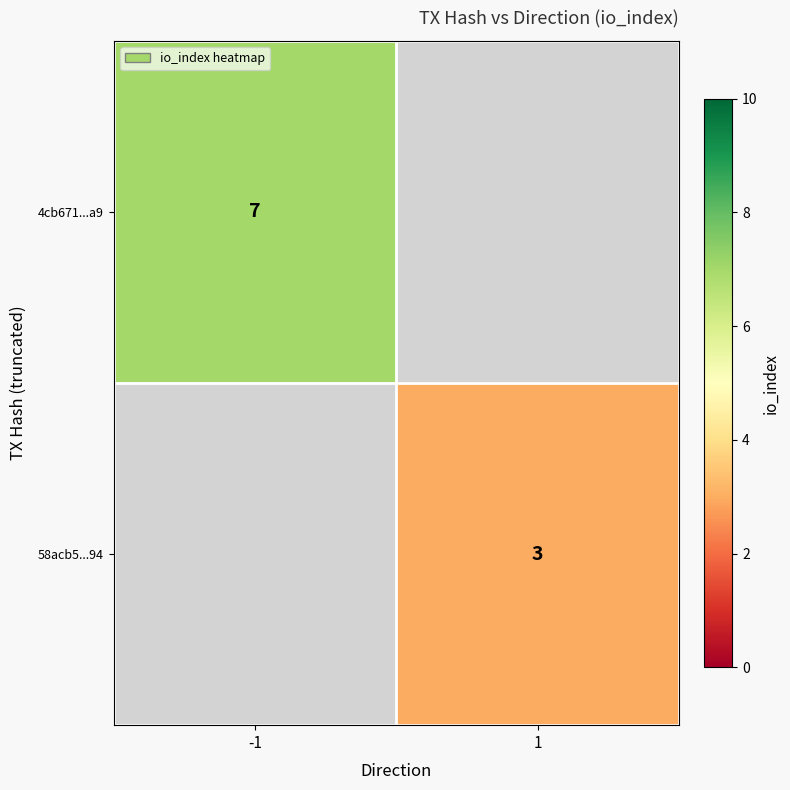

True or false: 4cb671...a9 has a value of 7 at -1.

True